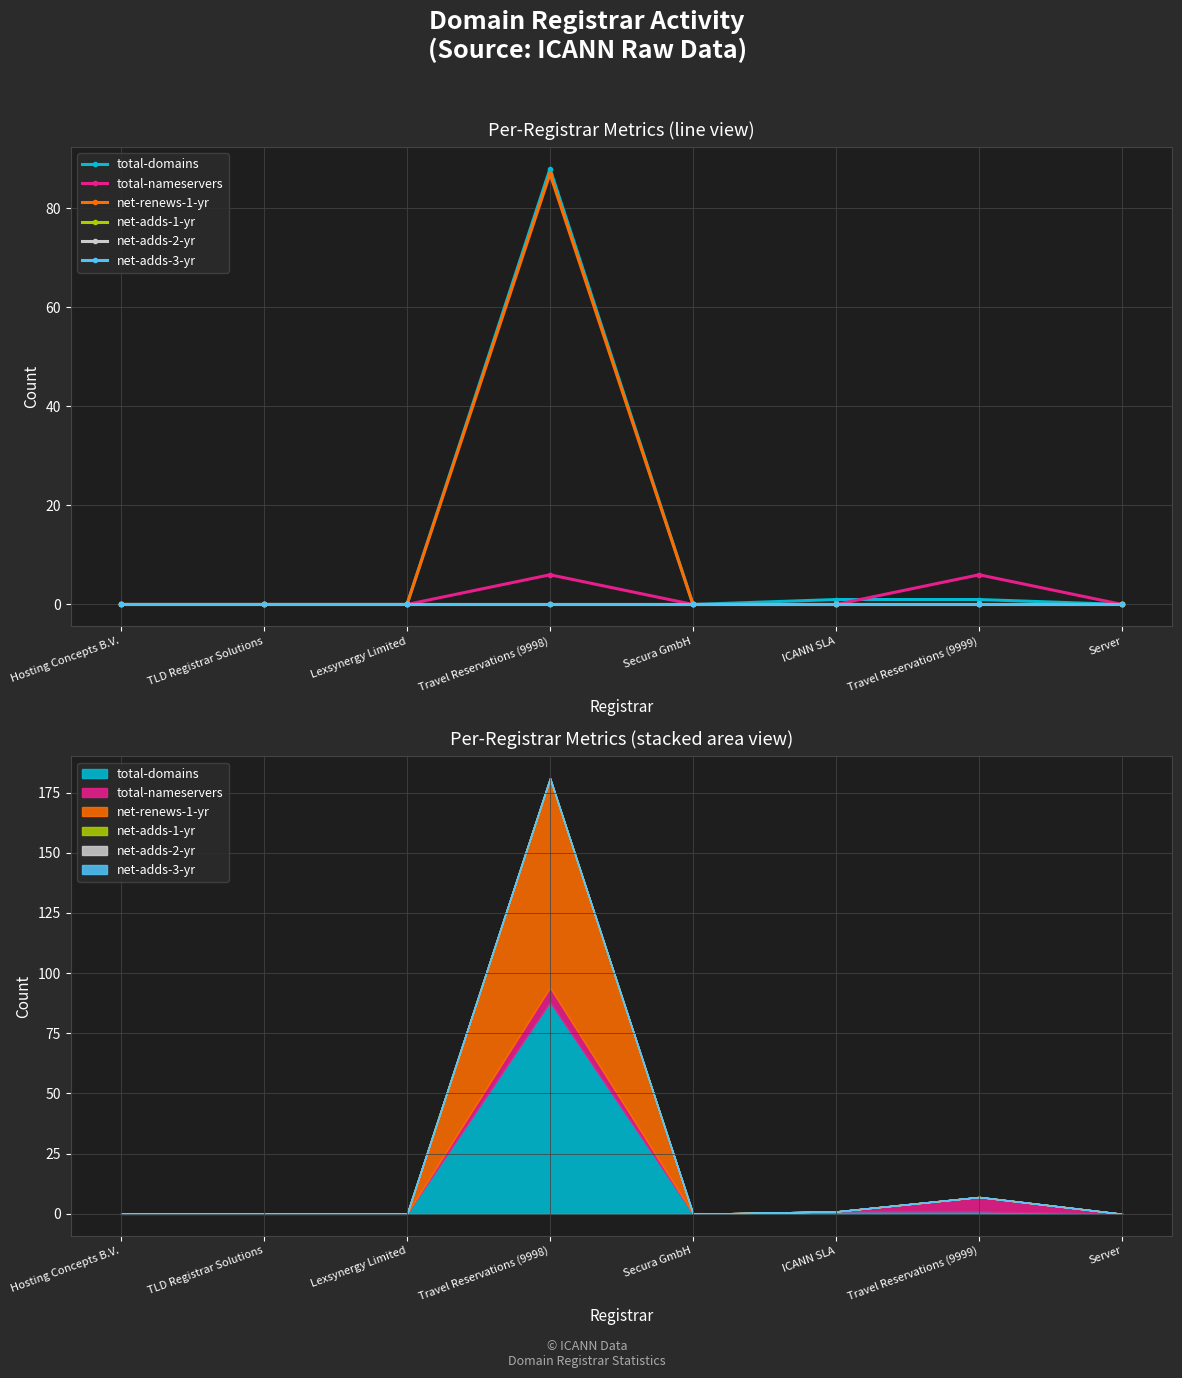

What value does the total-domains series have at Travel Reservations (9998)?

88